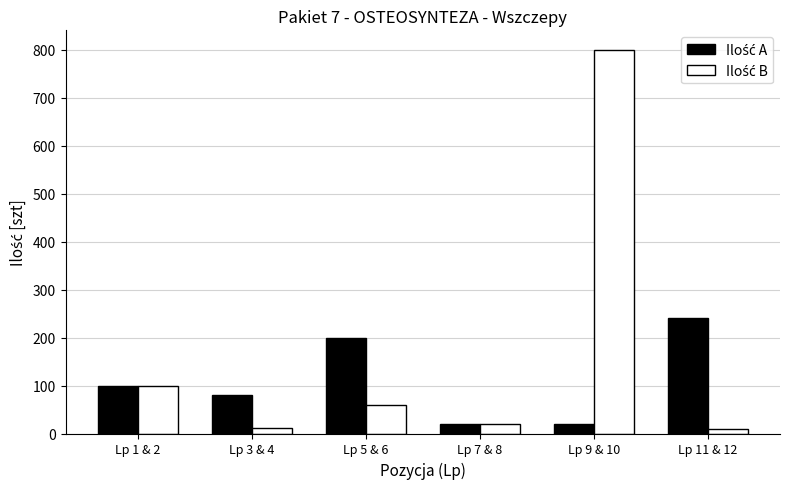

Which category has the highest value across all series?

Lp 9 & 10